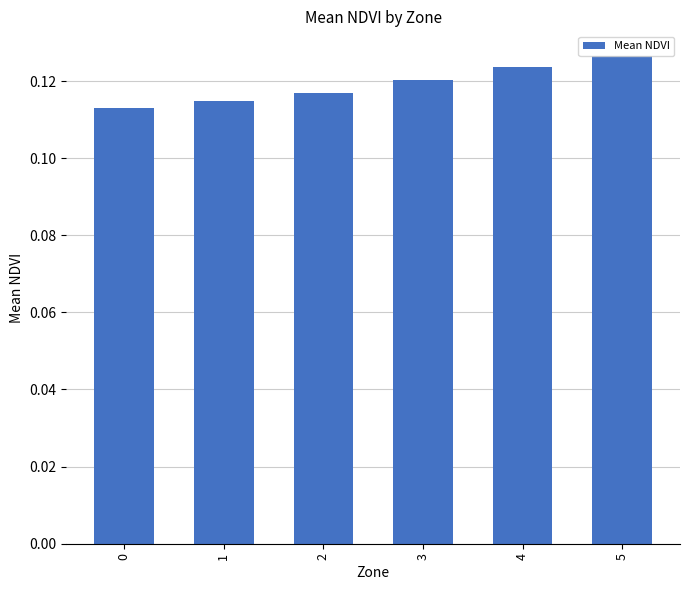

Which has a higher value, 0 or 5?

5